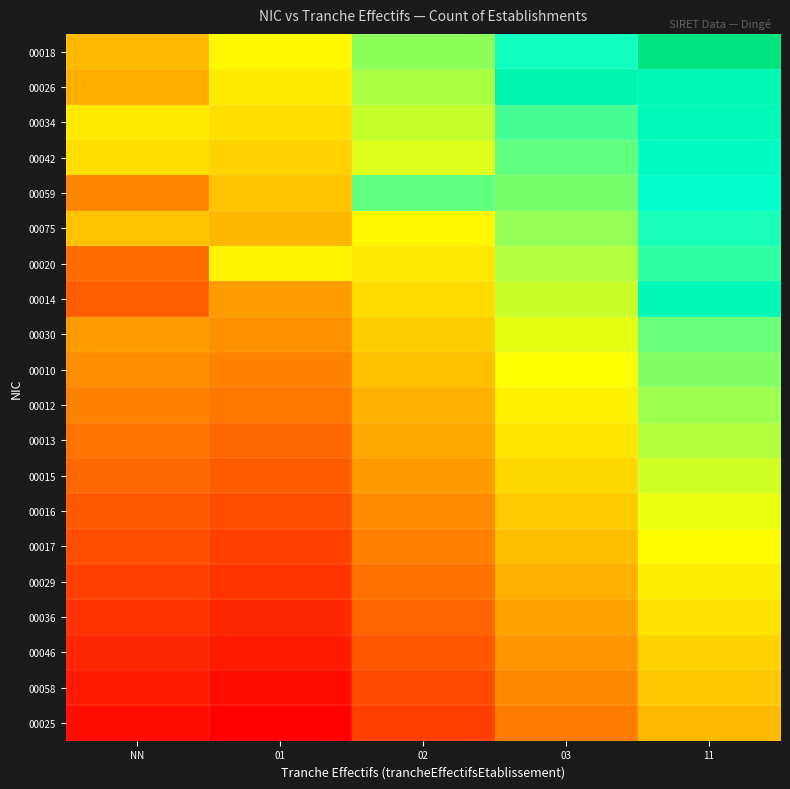

Reading left to right, extract all data points from this chart.

00018: NN=0.0	01=0.2	02=0.5	03=0.8	11=1.3
00026: NN=-0.1	01=0.2	02=0.4	03=1.0	11=0.9
00034: NN=0.2	01=0.1	02=0.4	03=0.6	11=0.9
00042: NN=0.1	01=0.1	02=0.3	03=0.6	11=0.8
00059: NN=-0.2	01=0.0	02=0.6	03=0.5	11=0.8
00075: NN=0.0	01=-0.0	02=0.2	03=0.5	11=0.7
00020: NN=-0.3	01=0.2	02=0.2	03=0.4	11=0.7
00014: NN=-0.4	01=-0.1	02=0.1	03=0.4	11=0.9
00030: NN=-0.1	01=-0.2	02=0.1	03=0.3	11=0.6
00010: NN=-0.2	01=-0.2	02=0.0	03=0.3	11=0.5
00012: NN=-0.2	01=-0.3	02=-0.0	03=0.2	11=0.5
00013: NN=-0.3	01=-0.3	02=-0.1	03=0.2	11=0.4
00015: NN=-0.3	01=-0.4	02=-0.1	03=0.1	11=0.4
00016: NN=-0.4	01=-0.4	02=-0.2	03=0.1	11=0.3
00017: NN=-0.4	01=-0.5	02=-0.2	03=0.0	11=0.3
00029: NN=-0.5	01=-0.5	02=-0.3	03=-0.0	11=0.2
00036: NN=-0.5	01=-0.6	02=-0.3	03=-0.1	11=0.2
00046: NN=-0.6	01=-0.6	02=-0.4	03=-0.1	11=0.1
00058: NN=-0.6	01=-0.7	02=-0.4	03=-0.2	11=0.1
00025: NN=-0.7	01=-0.8	02=-0.5	03=-0.2	11=0.0